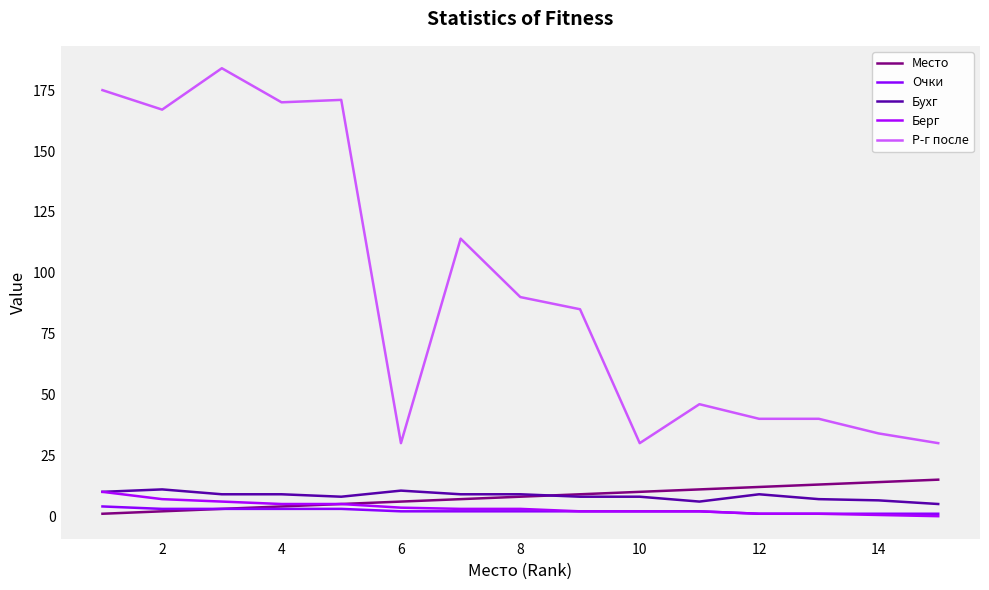

How many lines are shown in the chart?

5